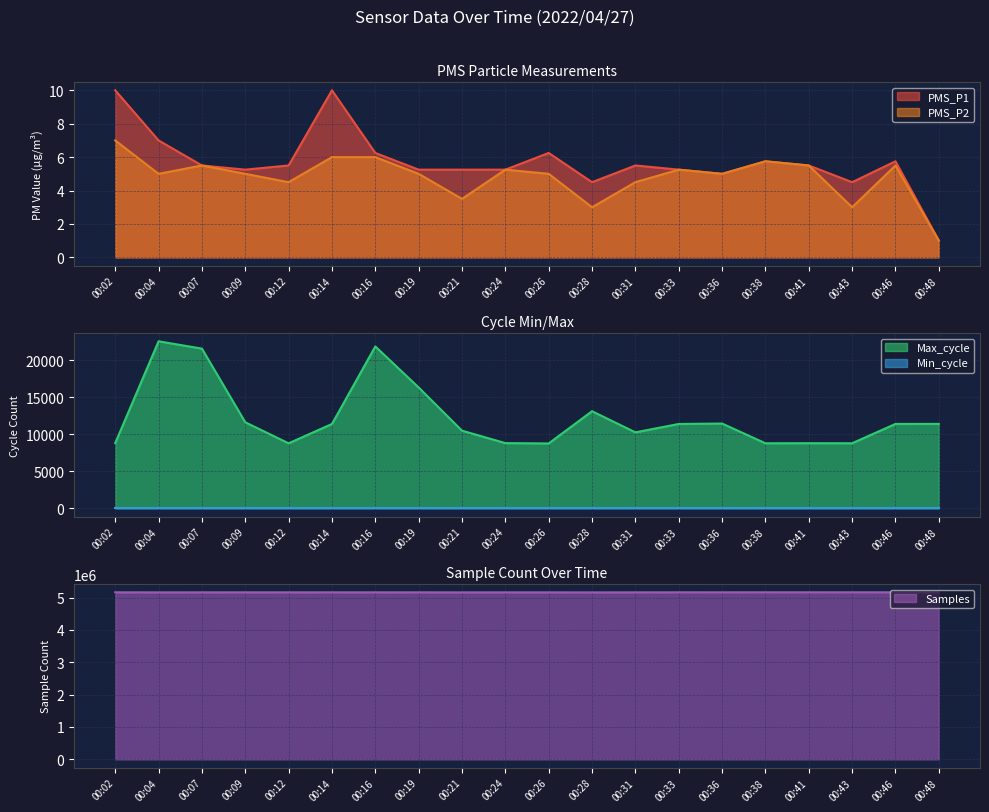

What is the maximum value shown in the chart?

5163011.0